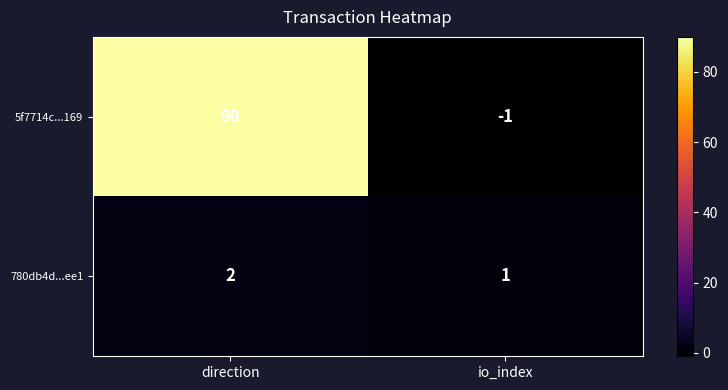

At which category does the chart reach its peak across all series?

direction